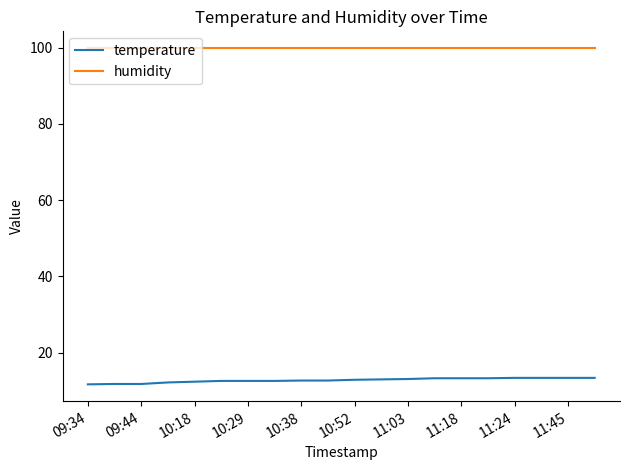

True or false: temperature and humidity cross at least once.

False